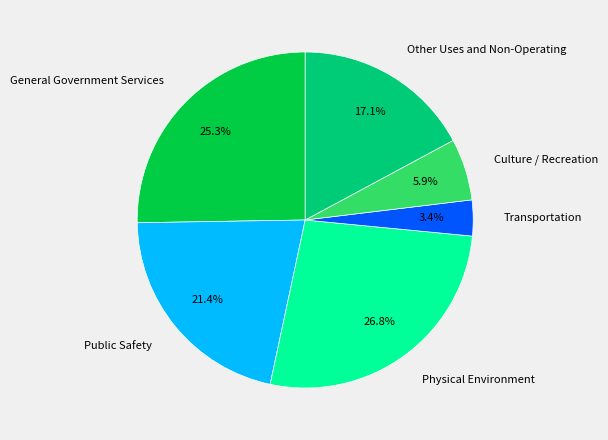

Approximately how many times larger is the value at Other Uses and Non-Operating compared to Culture / Recreation?

2.9